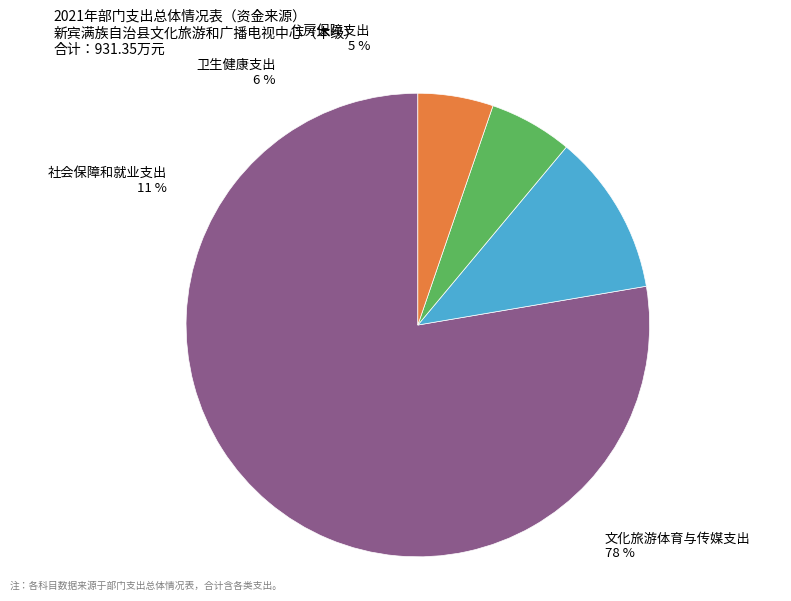

To the nearest percent, what percentage of the pie is 社会保障和就业支出?

11%